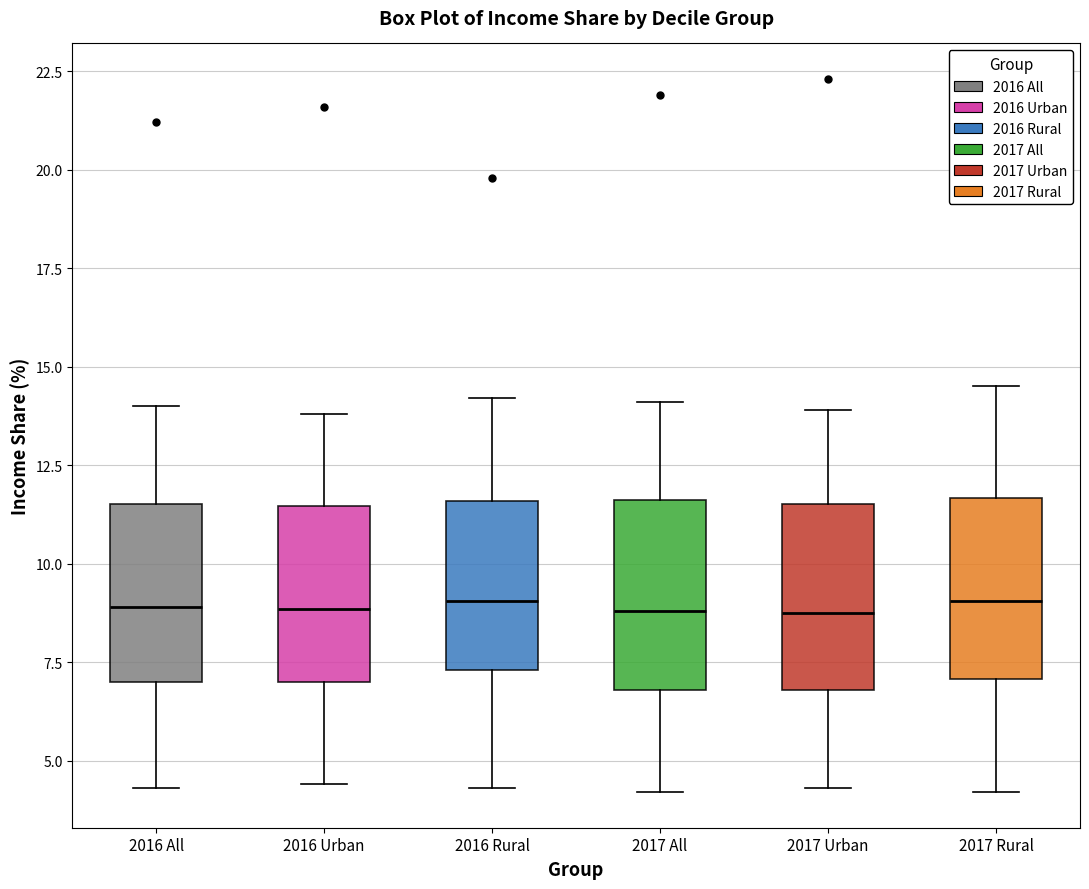

Where is the upper edge of the box for 2017 Rural on the y-axis? The values are not printed on the chart, so give them approximately, as read against the axis.

11.5